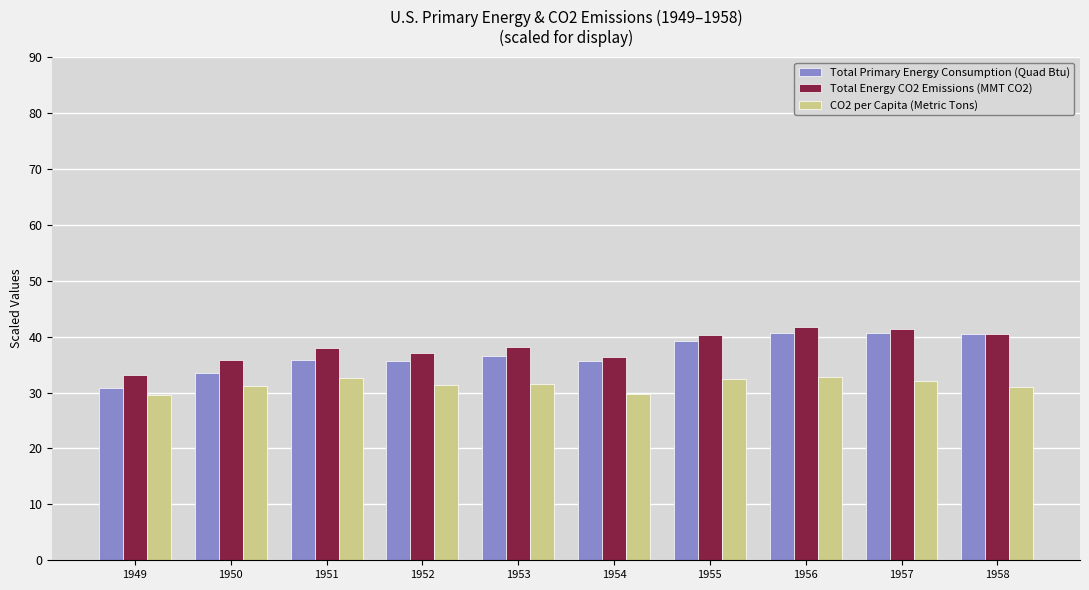

What is the sum of the Total Primary Energy Consumption (Quad Btu) values at 1955 and 1950?

72.7